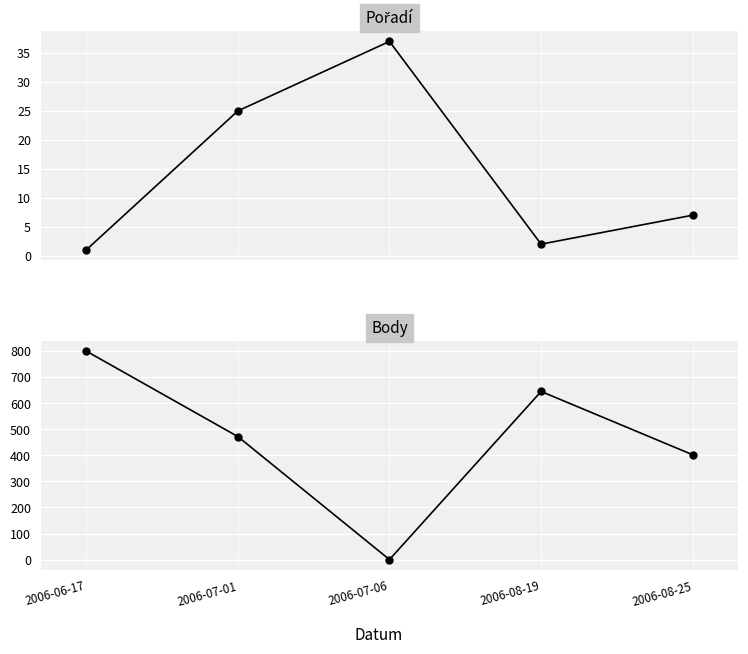

What is the difference between the maximum and second lowest values in the Body series?

398